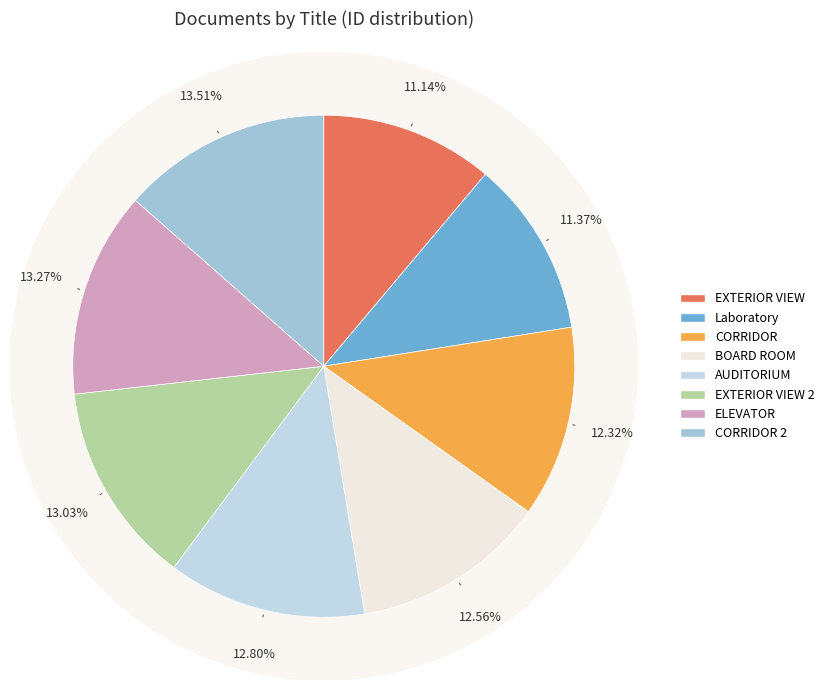

To the nearest percent, what portion does CORRIDOR 2 represent?

14%